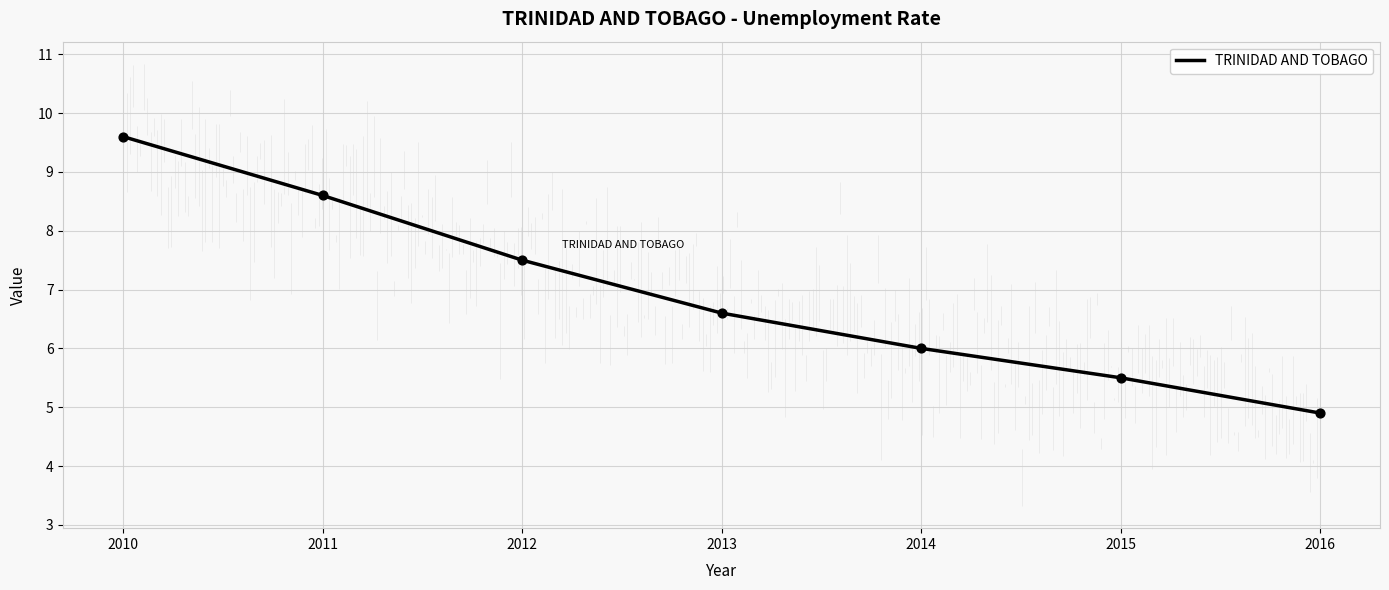

Between 2014 and 2011, which is larger?

2011